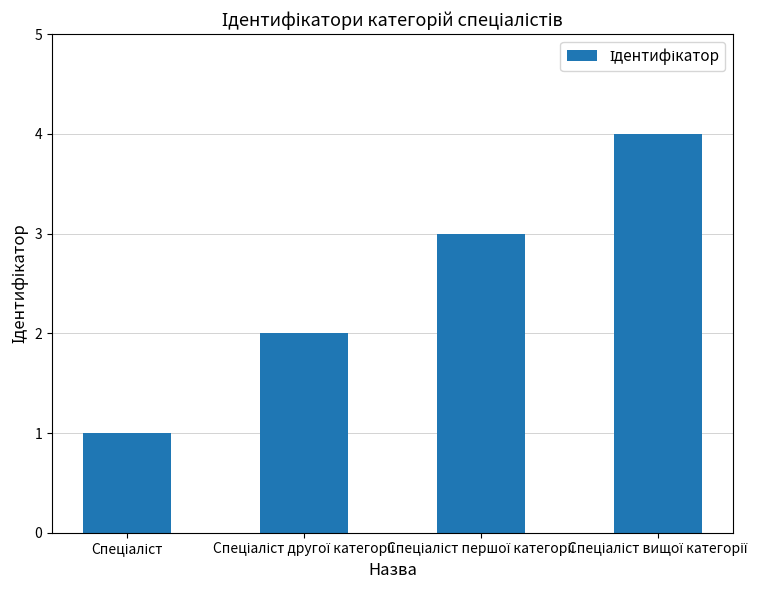

What is the sum of all values?

10